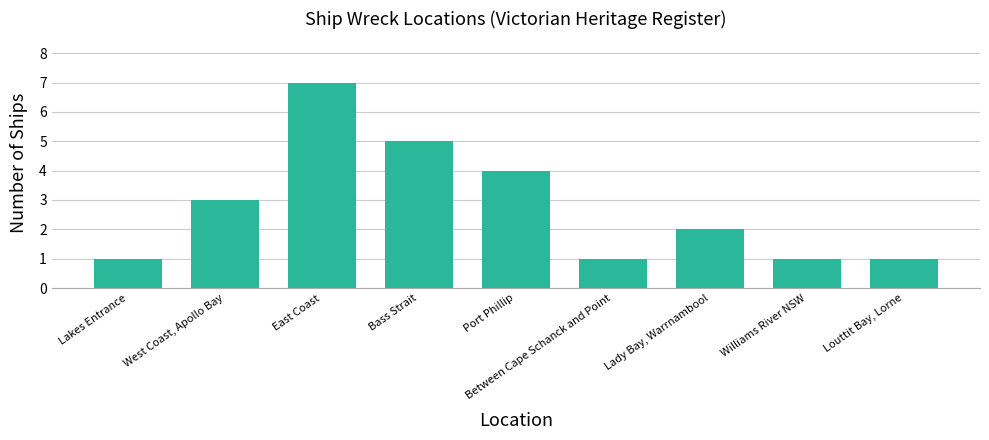

Reading right to left, what are all the values shown in this chart?

1	1	2	1	4	5	7	3	1